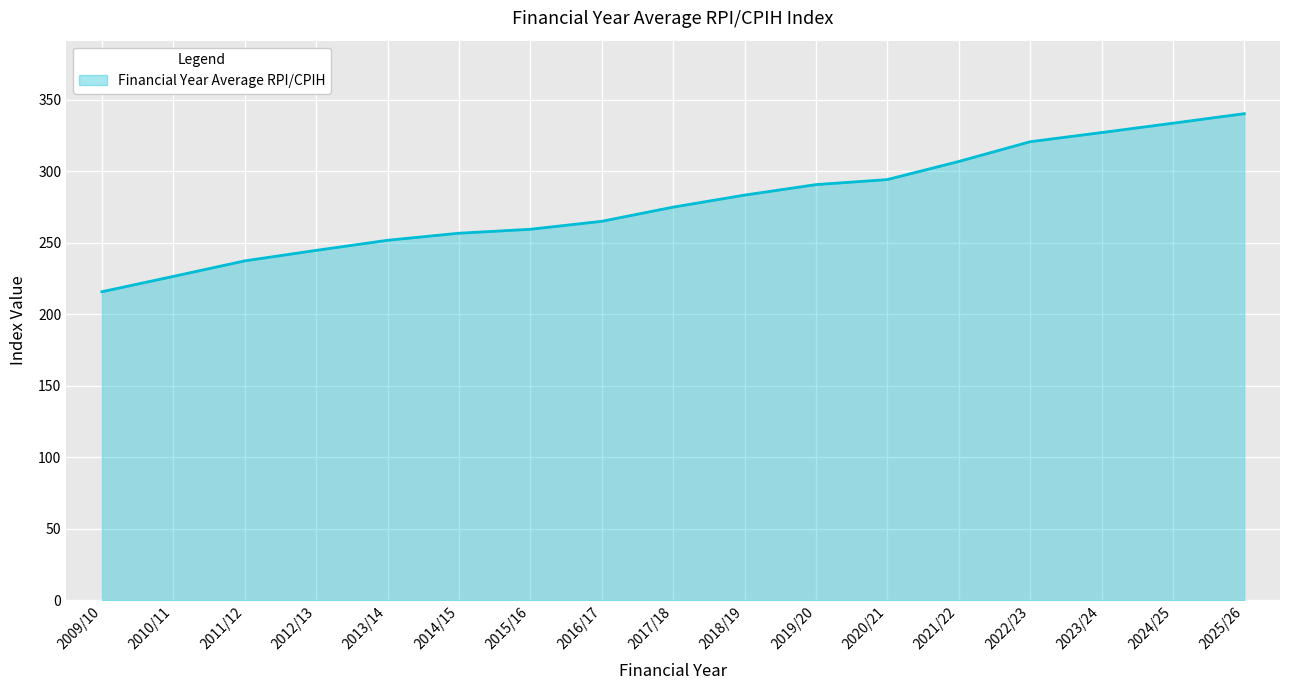

What is the maximum value shown in the chart?

340.2